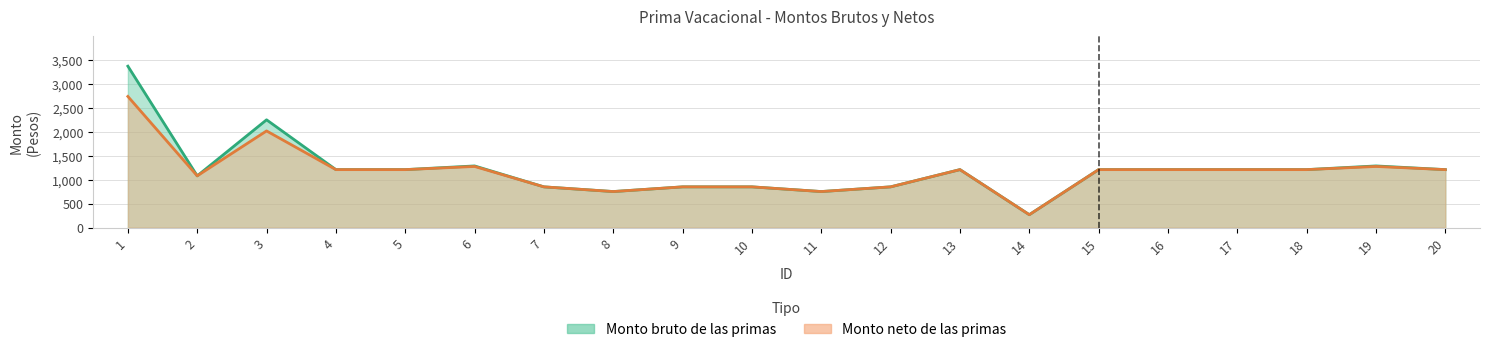

Which series changed the most between 12 and 13?

Monto bruto de las primas